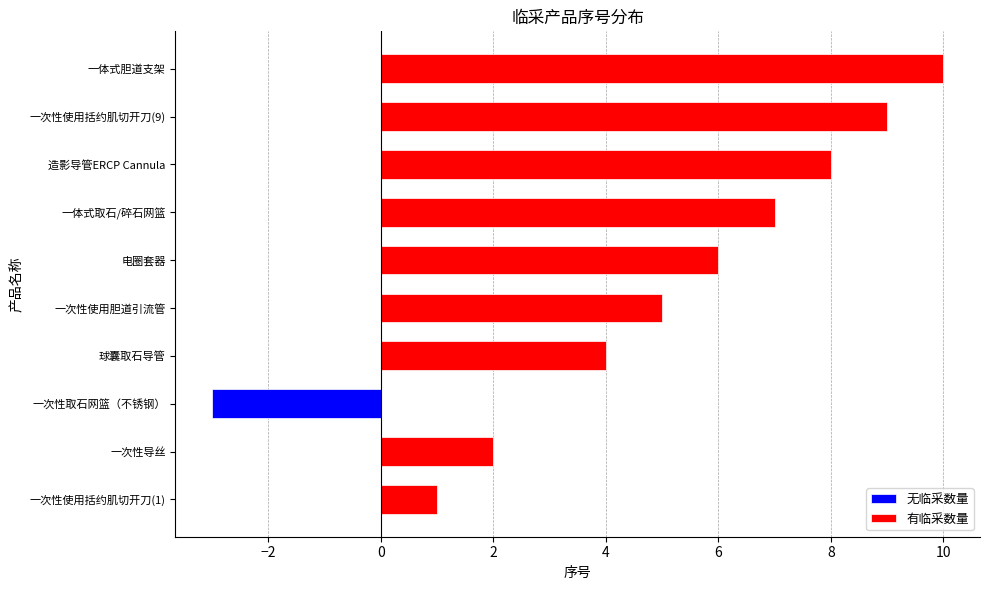

Which category has the highest value in the 有临采数量 series?

一体式胆道支架